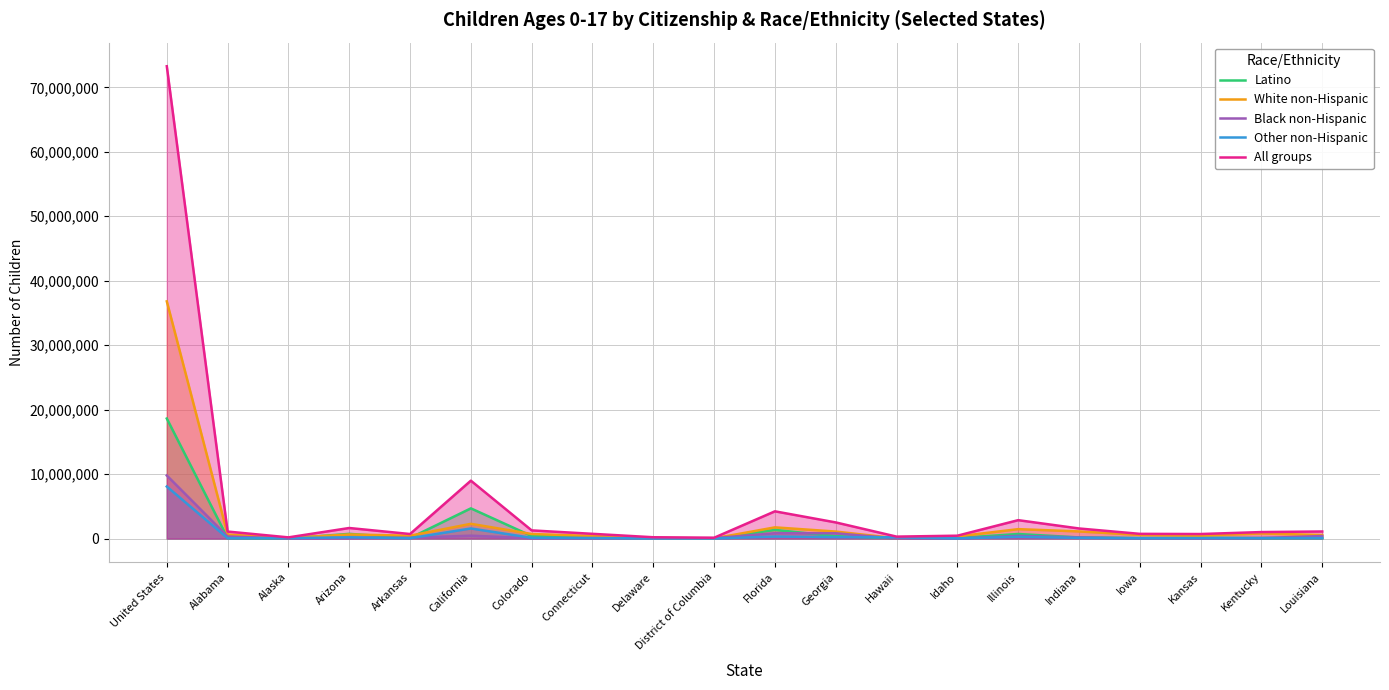

Does the chart display data point markers on the line(s)?

No